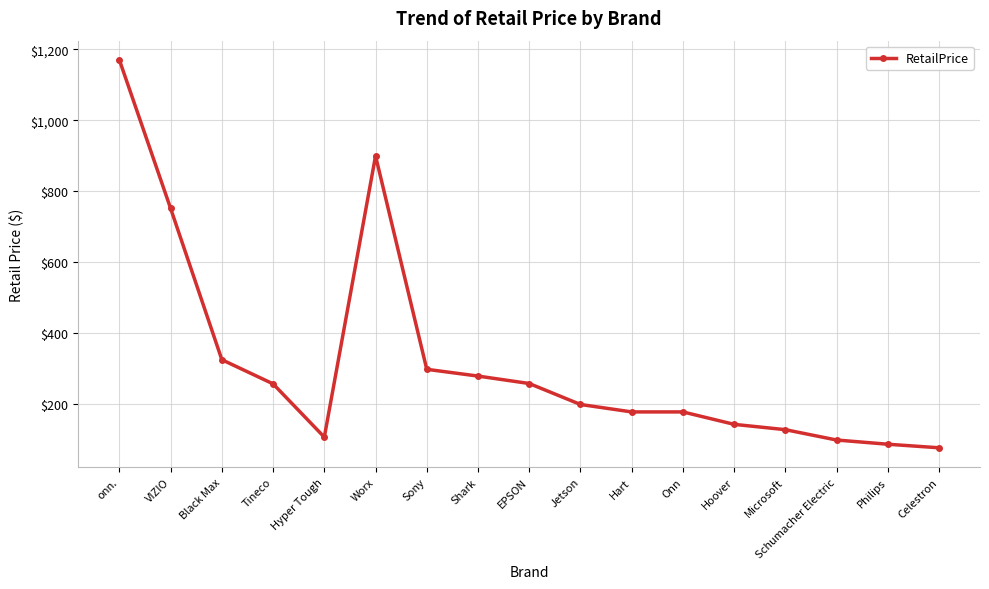

Which label corresponds to the smallest value in the chart?

Celestron